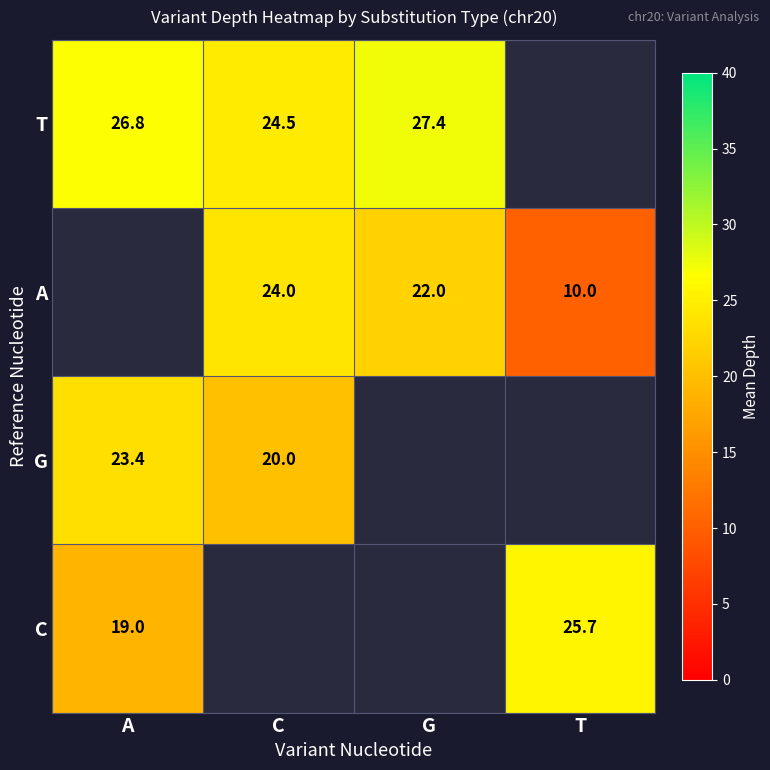

At C, list the series in order from smallest to largest.

G, C, A, T